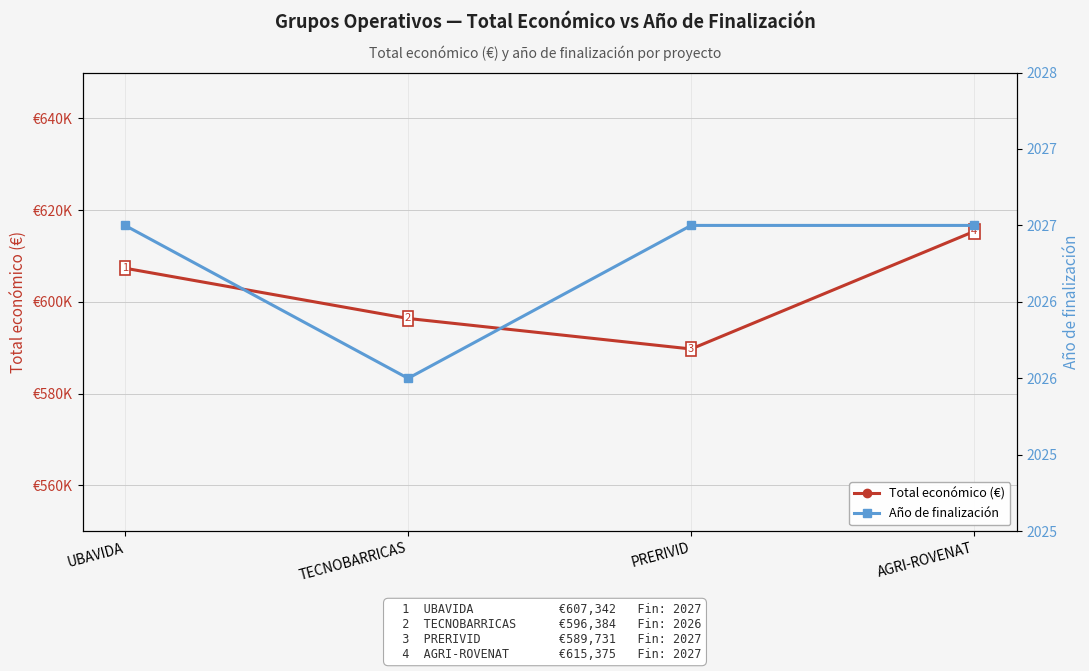

Which series has the widest spread of values?

Total económico (€)